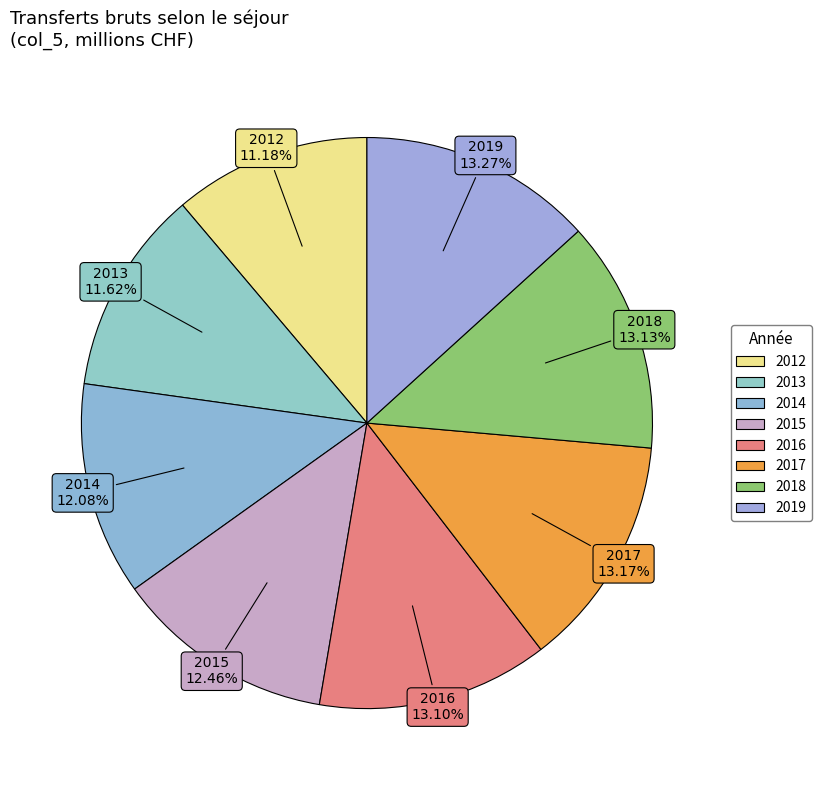

Combined, do 2013 and 2017 account for over 50%?

No